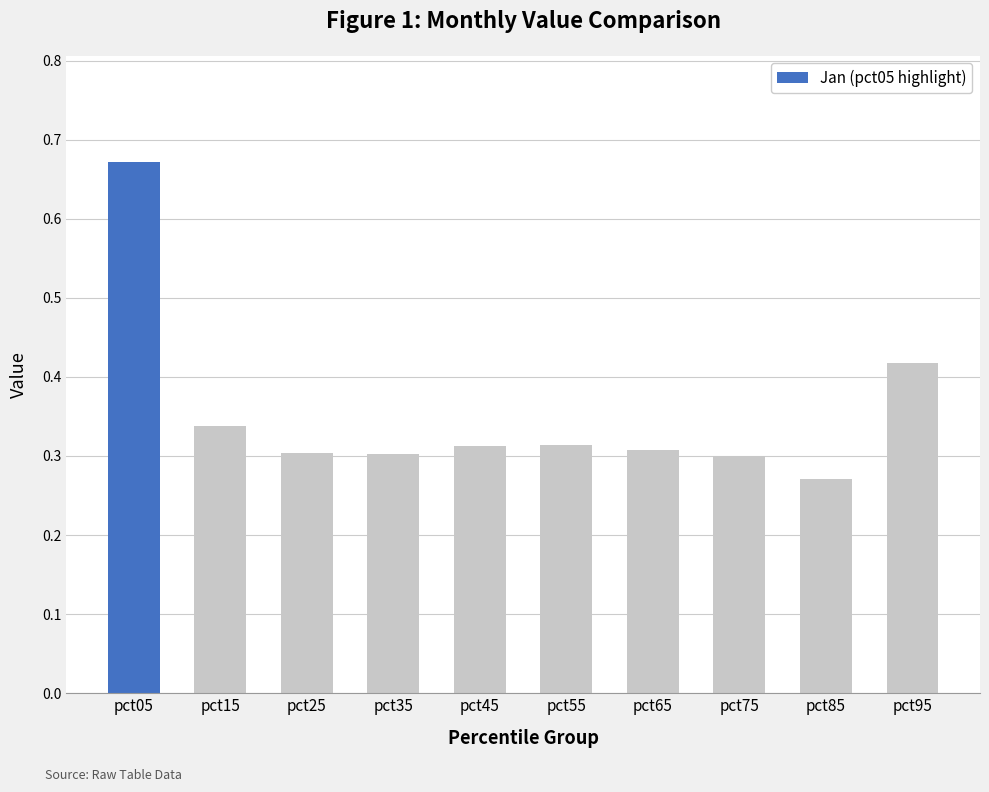

Is it true that the value at pct95 is 0.2?

False